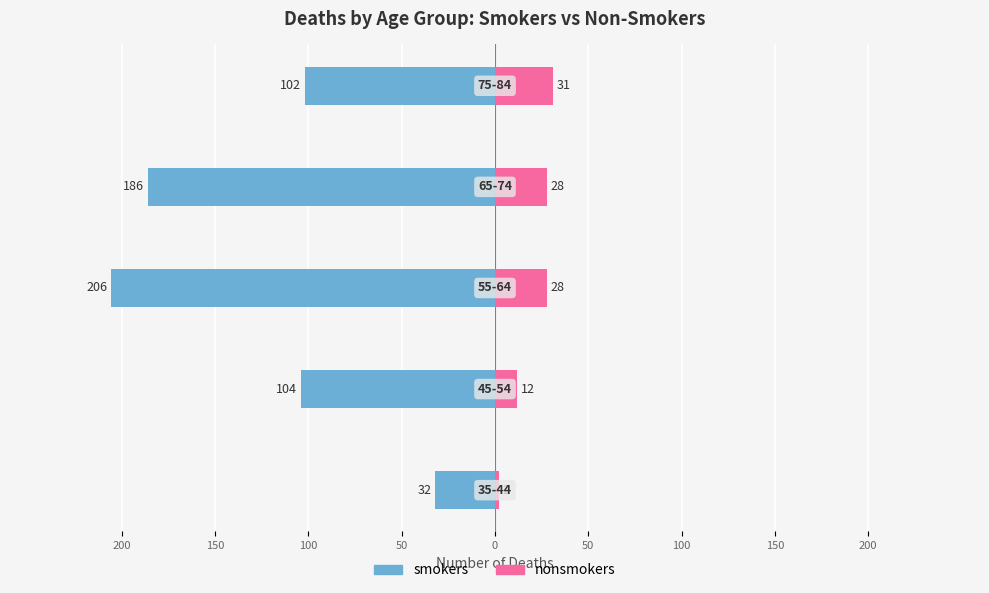

Are the bars horizontal?

Yes